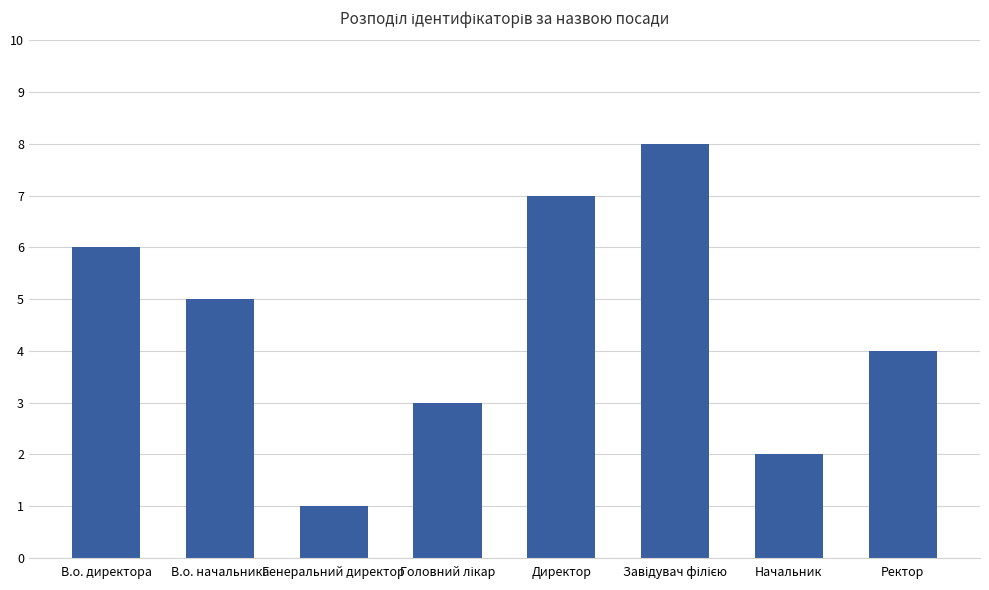

Which label corresponds to the smallest value in the chart?

Генеральний директор